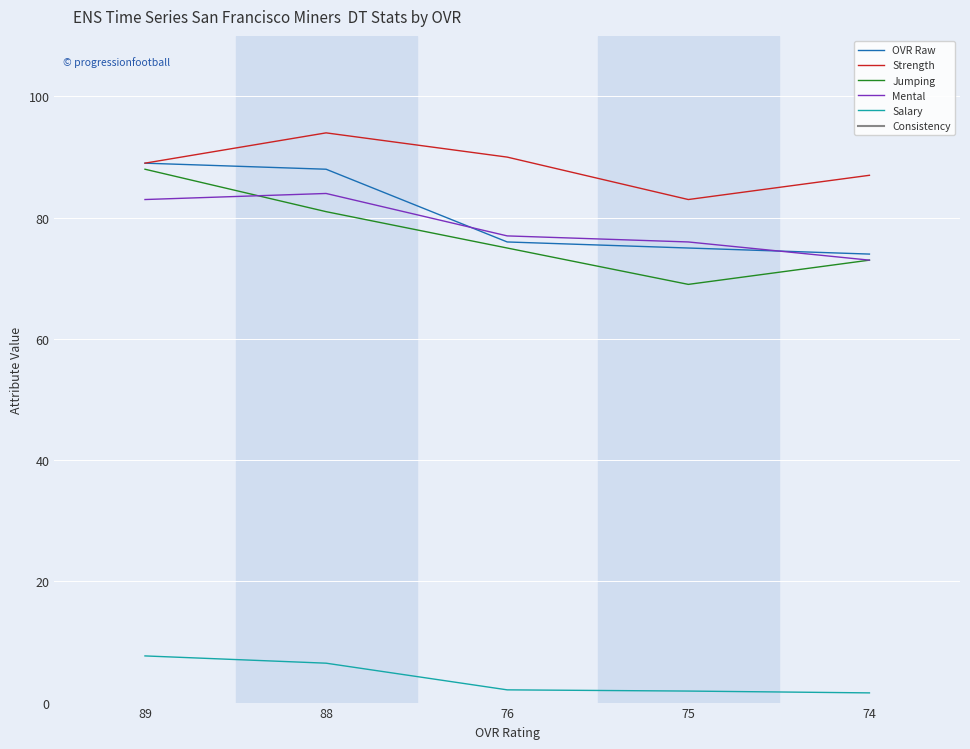

How many values in the Jumping series exceed 75?

2